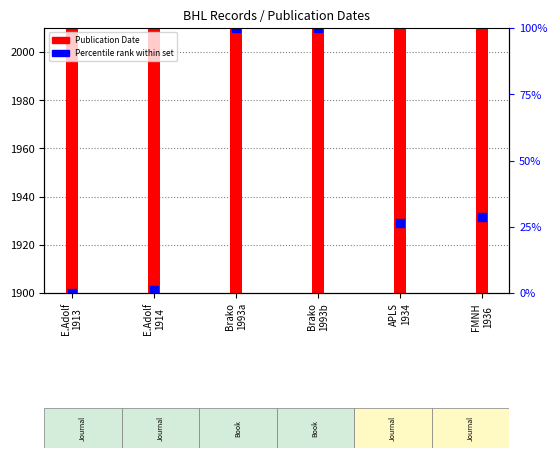

Which series contains the lowest Y value?

Percentile rank within set